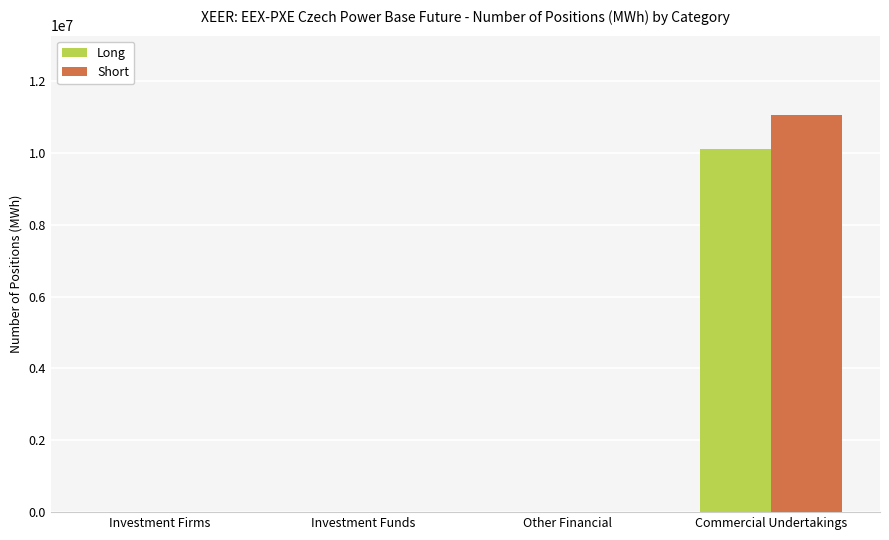

Count the Short values in the range 0 to 11055519.

4